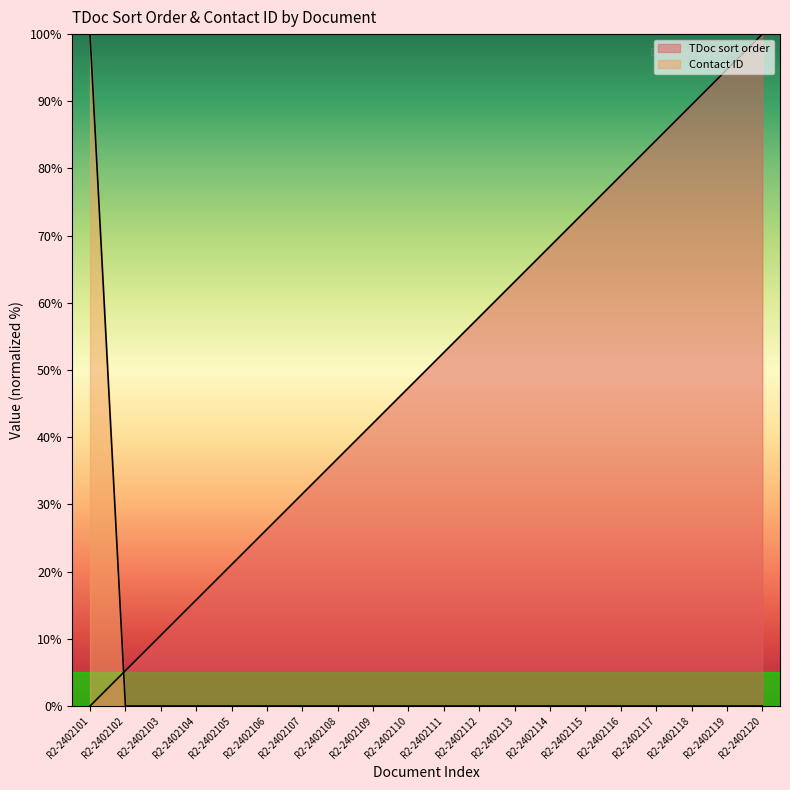

Where do TDoc sort order and Contact ID first cross each other?

R2-2402101 and R2-2402102